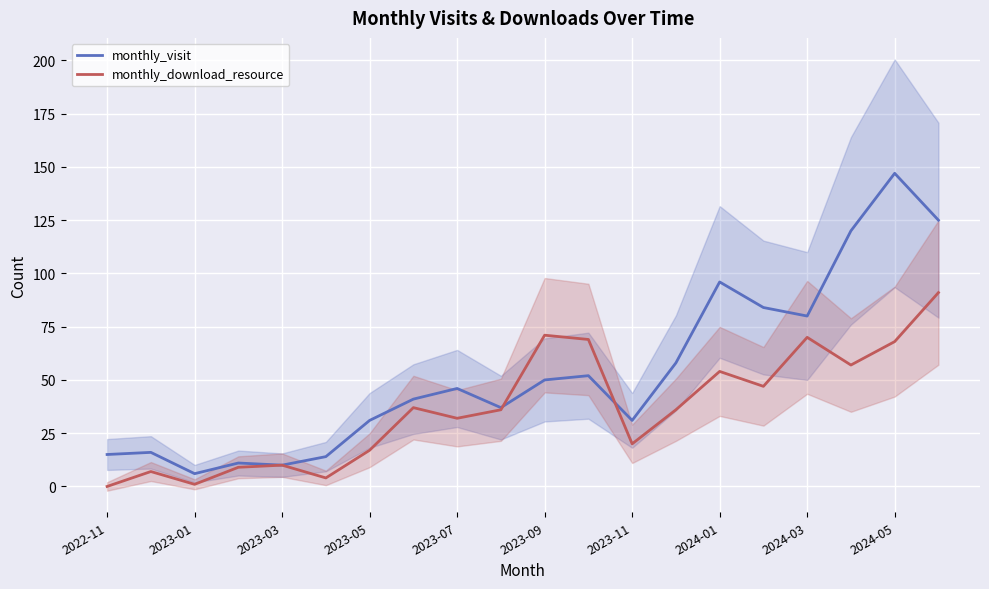

The value of monthly_visit at 2024-05 is 207. True or false?

False